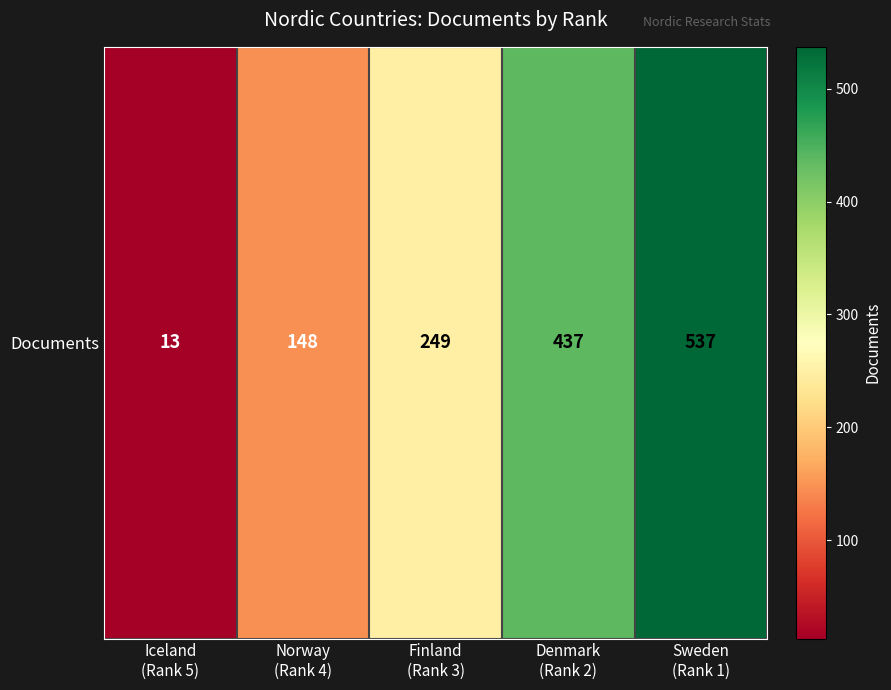

The chart shows a value of 437 at Denmark
(Rank 2). True or false?

True